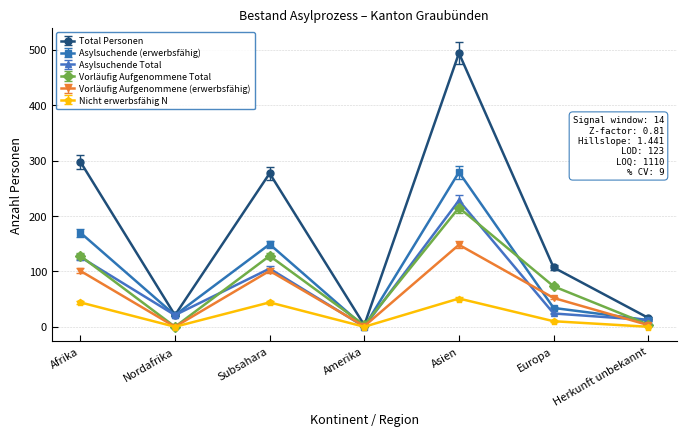

What is the spread (max minus min) of values at Asien?

443